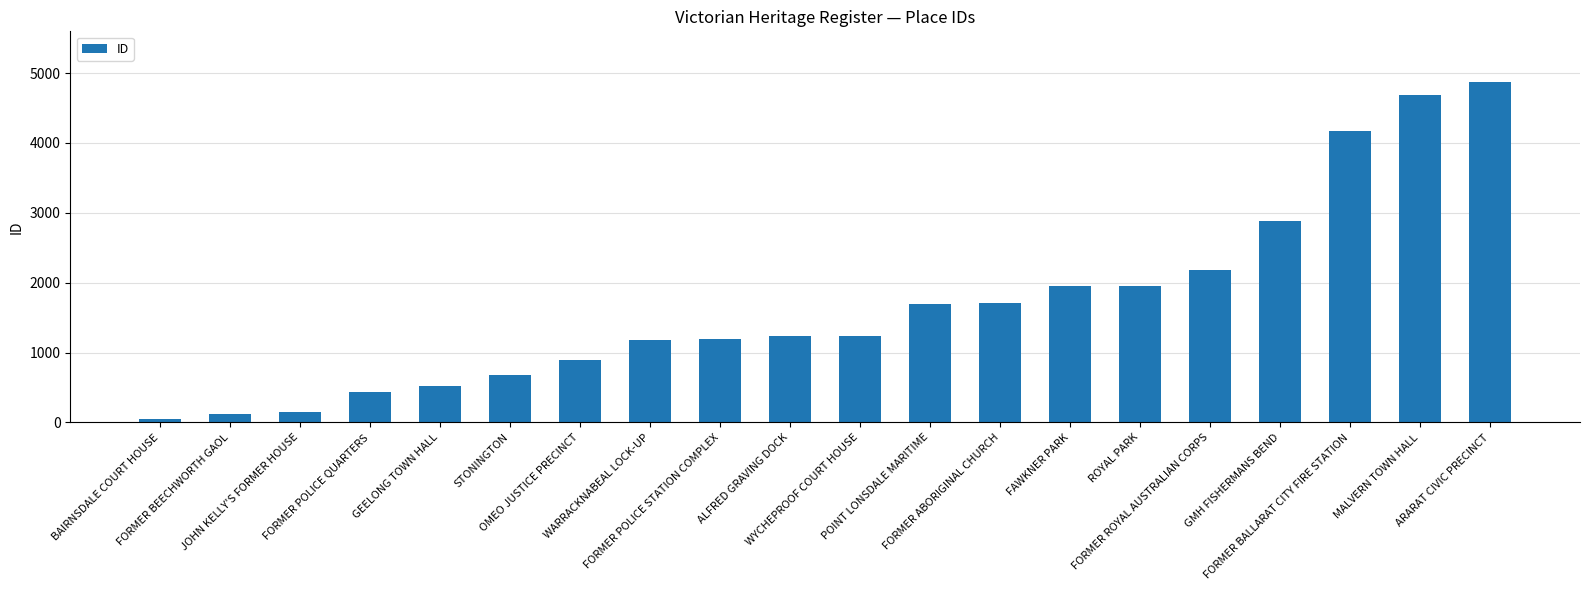

How many values are below 1241?

10